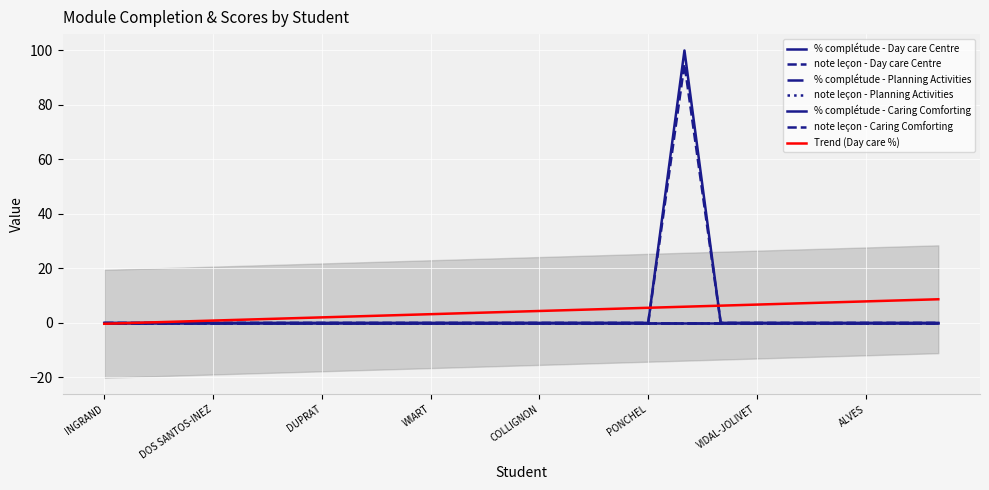

True or false: % complétude - Day care Centre and note leçon - Day care Centre cross at least once.

False